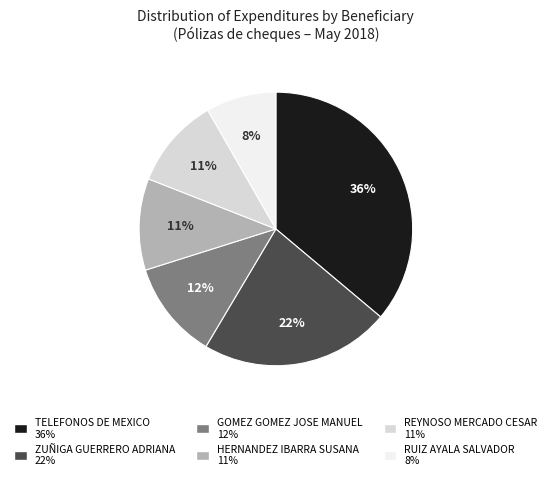

Approximately how many times larger is the value at GOMEZ GOMEZ JOSE MANUEL compared to TELEFONOS DE MEXICO?

0.3